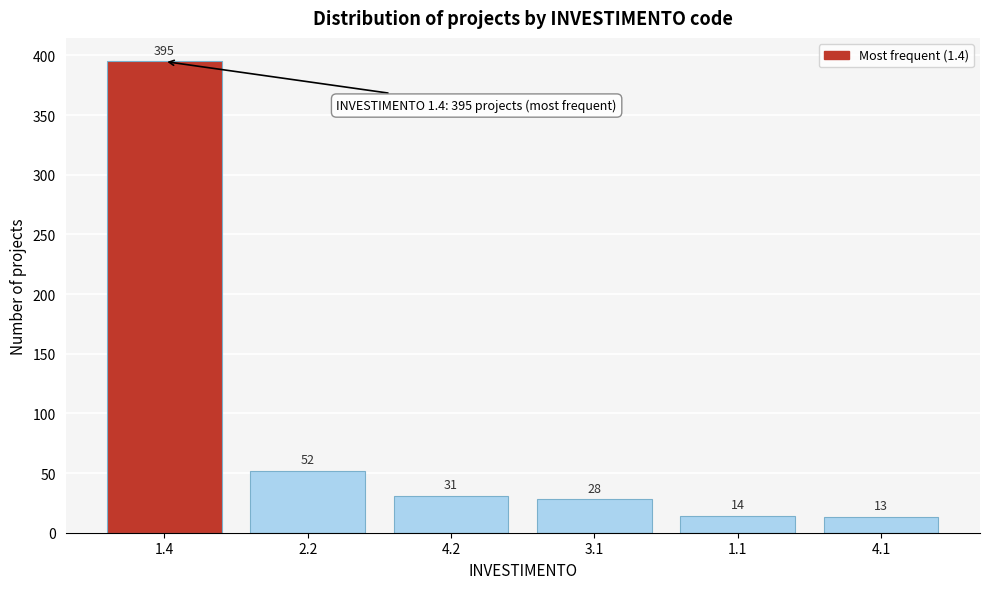

Reading left to right, list all the values displayed in this chart.

1.4=395	2.2=52	4.2=31	3.1=28	1.1=14	4.1=13